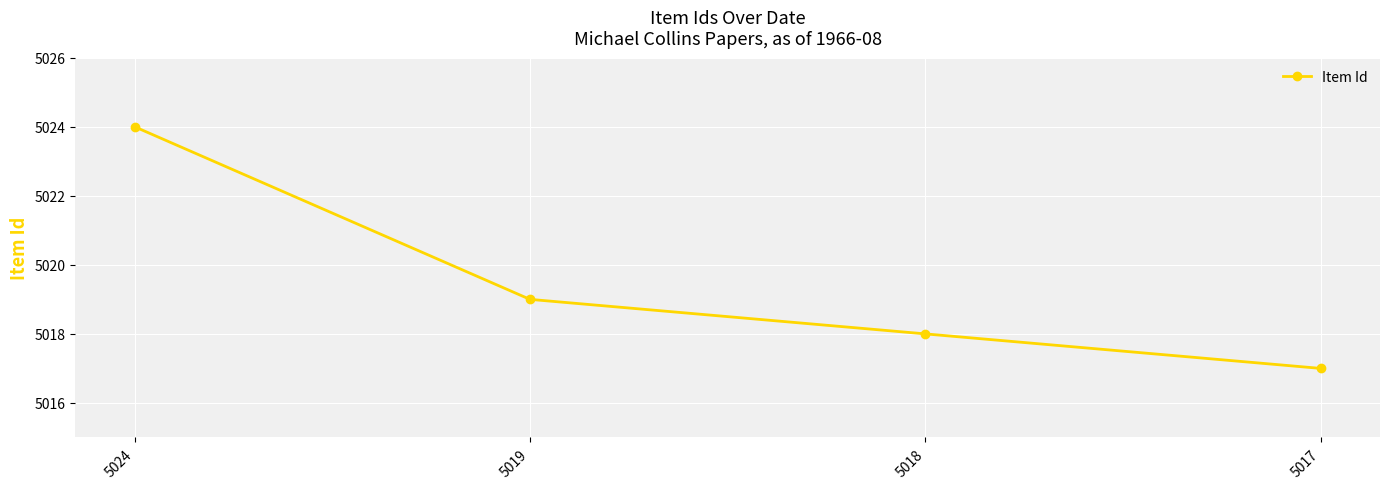

True or false: the data has more than 1 interior local peaks.

False